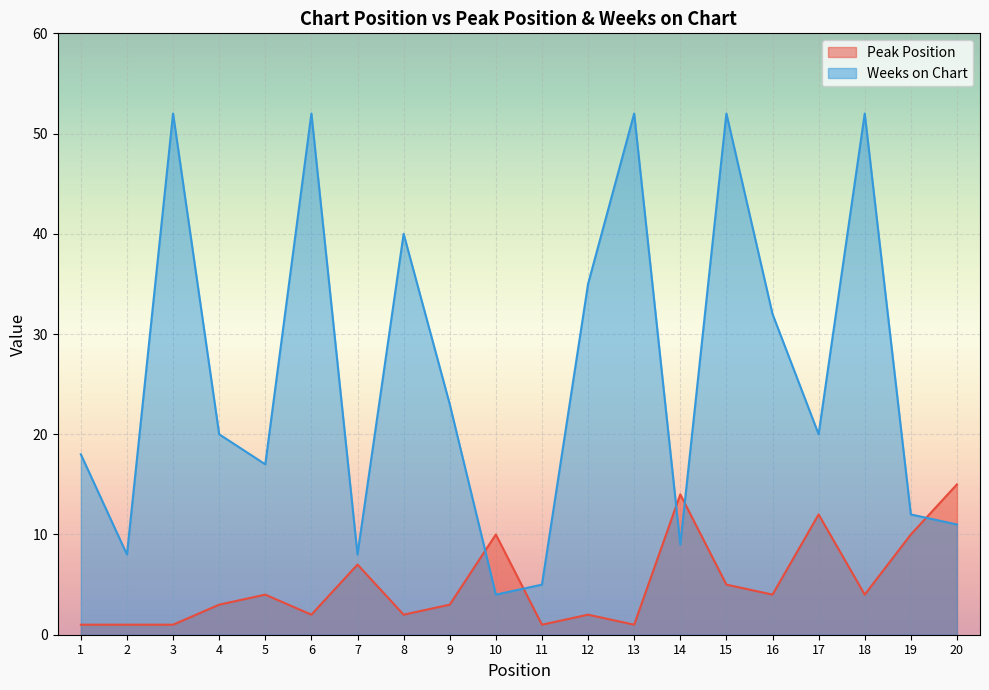

How many interior local peaks does the Weeks on Chart series have?

6